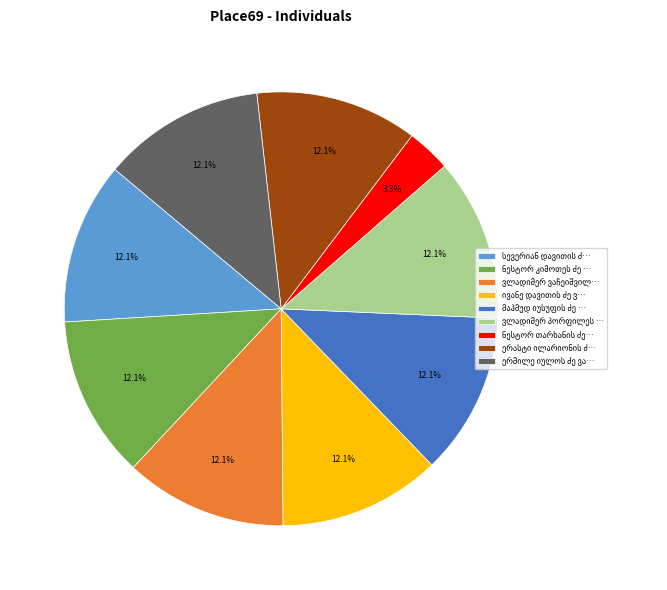

Does any single category account for the majority?

No